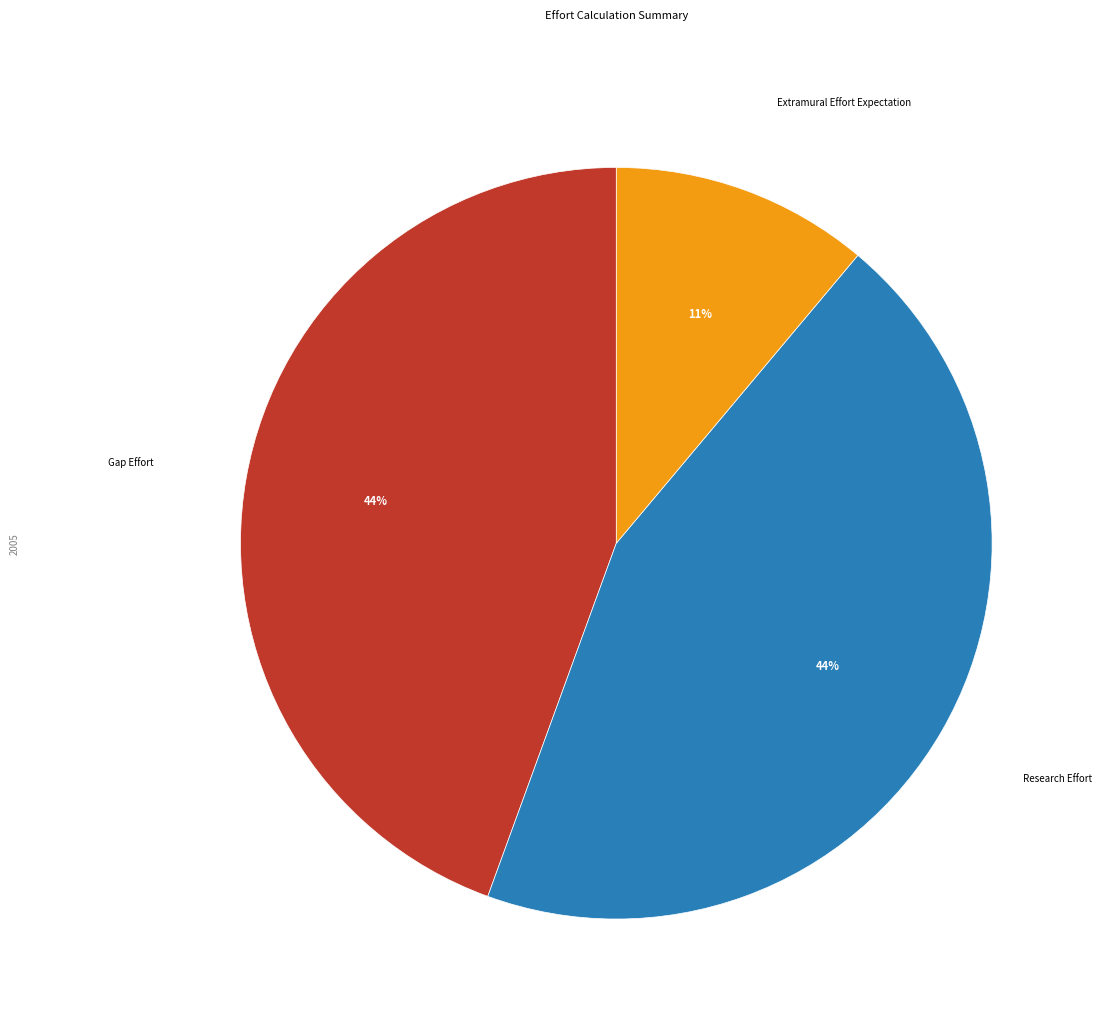

Is there a majority slice in this chart?

No